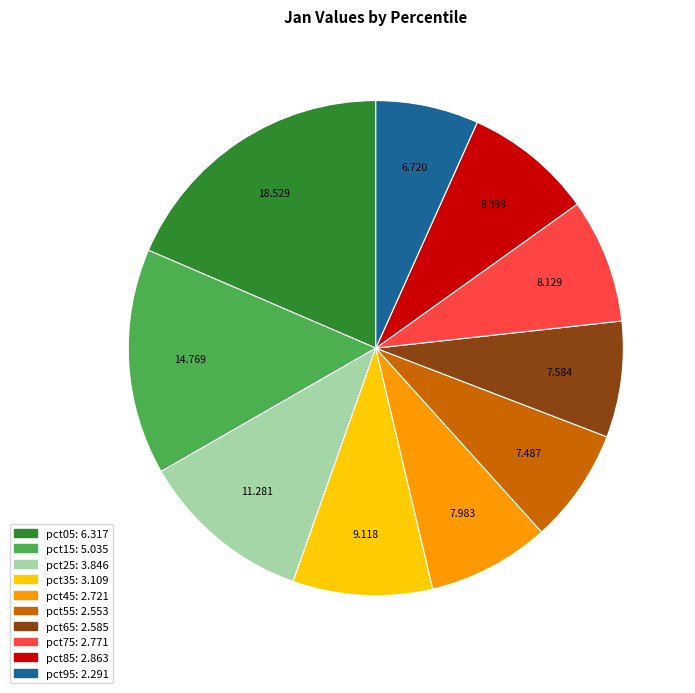

Count the number of slices in the pie.

10